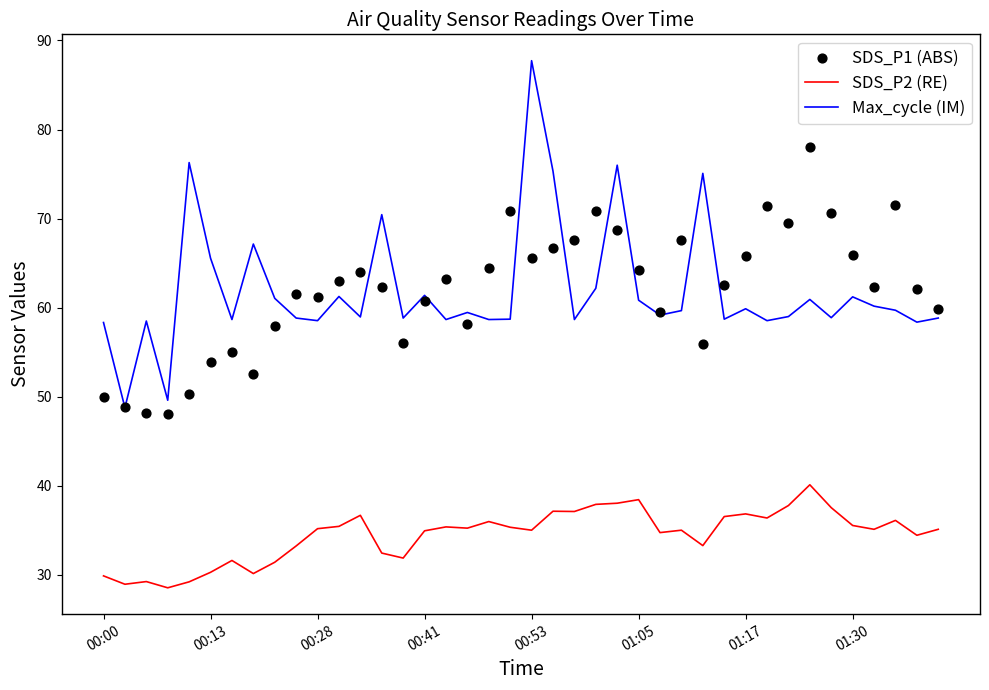

Which series has the widest spread of Y values?

Max_cycle (IM)